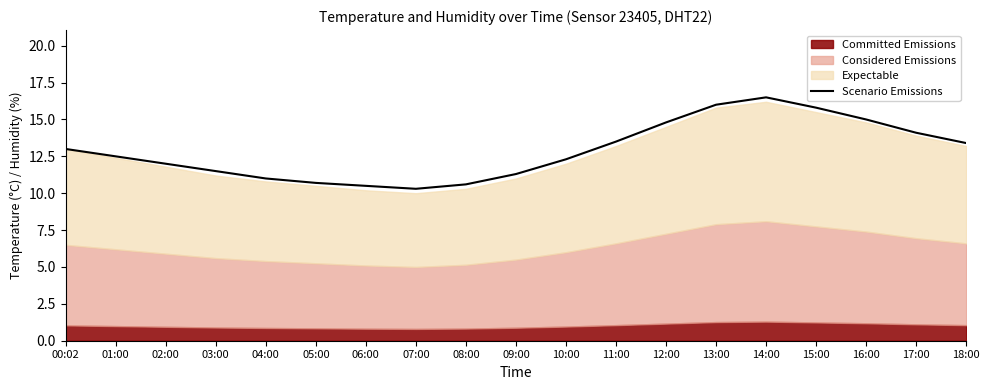

What is the label of the 17th point from the left?

16:00